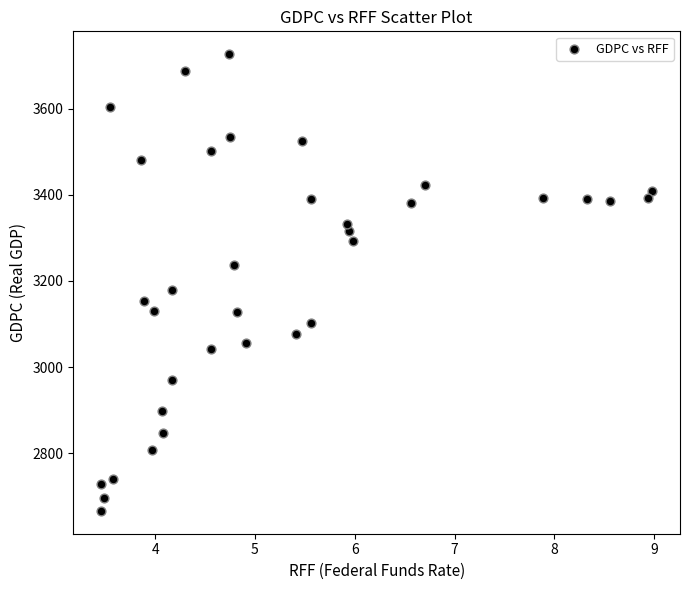

What is the range of X values (max minus min)?

5.5